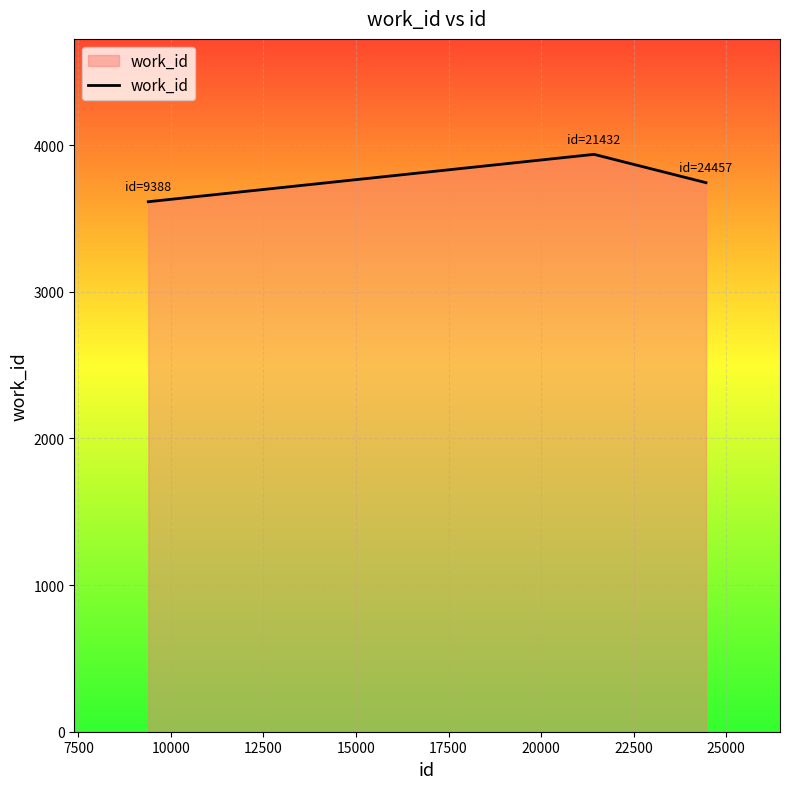

Reading right to left, transcribe all the data shown in this chart.

3745	3938	3615